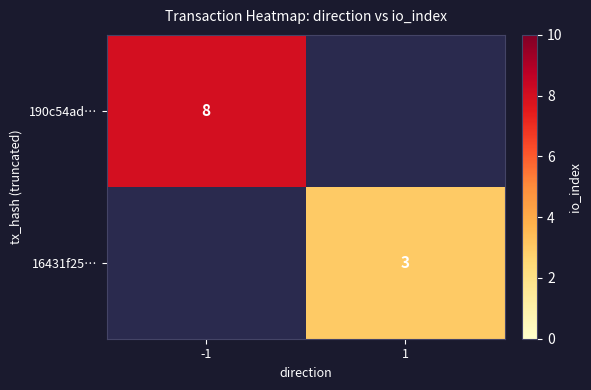

The 190c54ad… series shows 3 at -1. True or false?

False